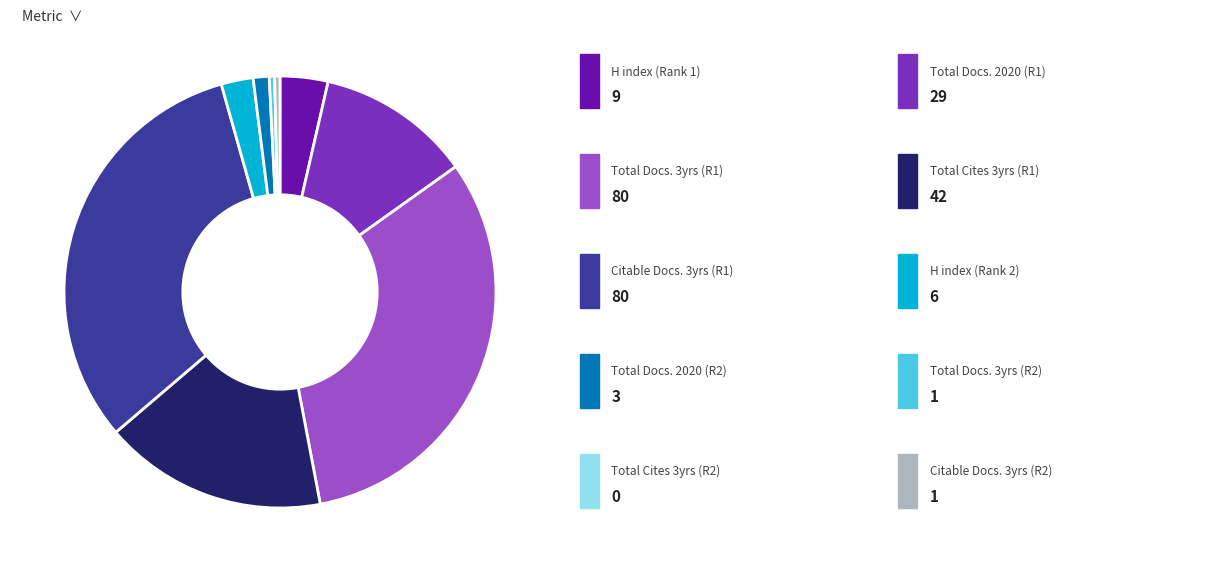

Is there a majority slice in this chart?

No